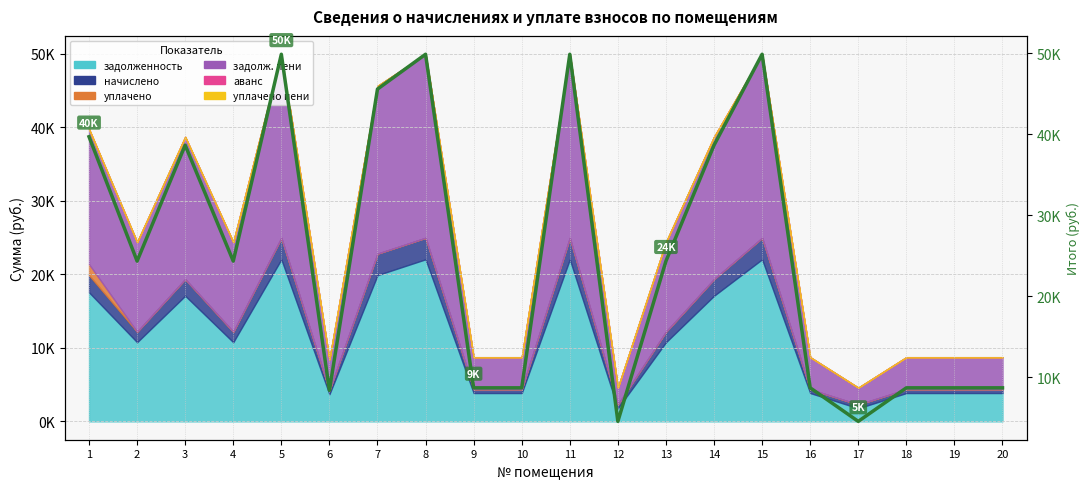

What is the sum of the values at 19 and 1?

48450.6